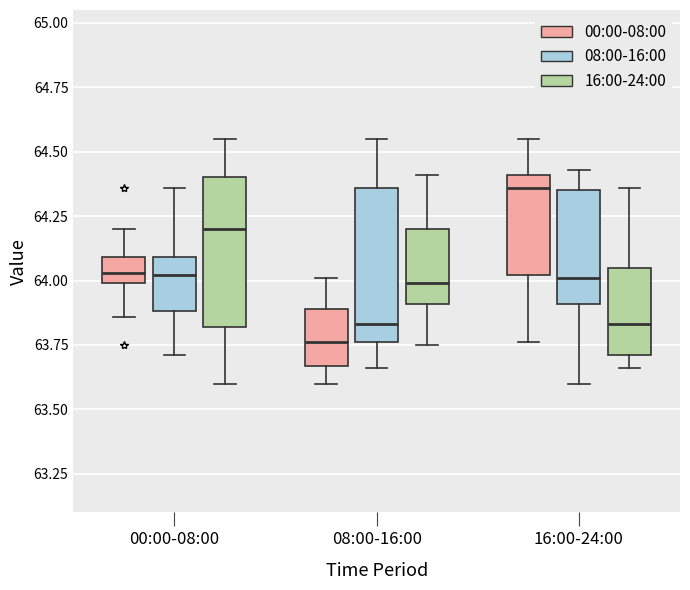

Which box's median line is the lowest?

08:00-16:00 (00:00-08:00)